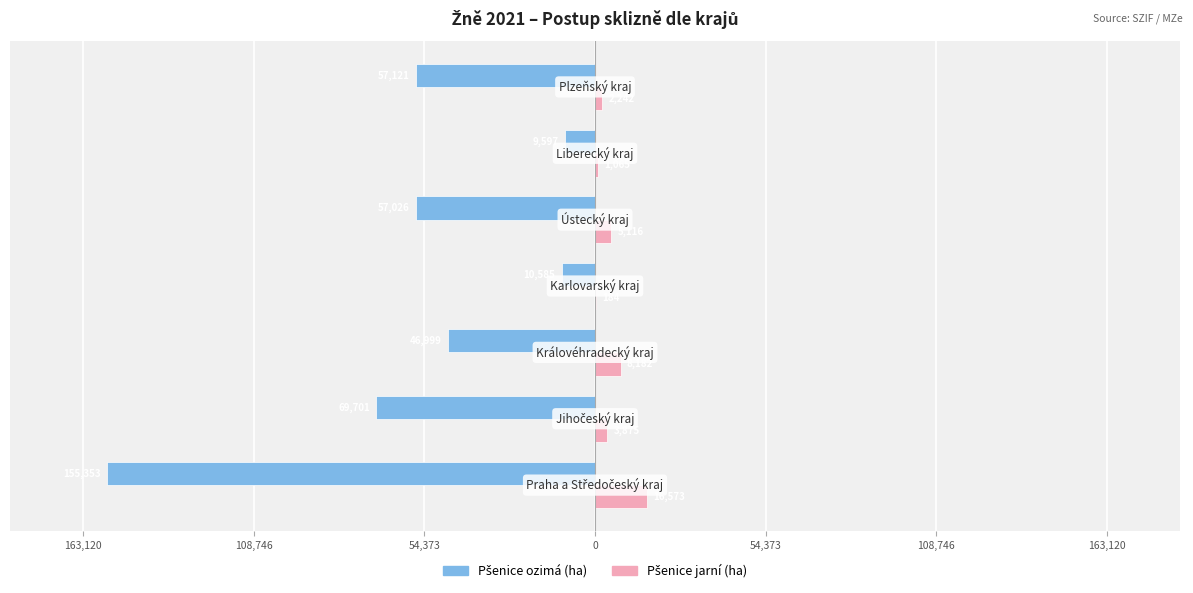

What is the average value of the Pšenice ozimá (ha) series?

-58054.5